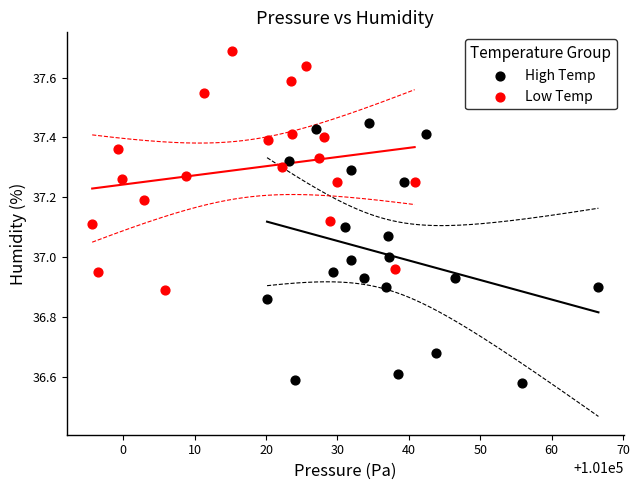

Which series has the widest spread of Y values?

High Temp